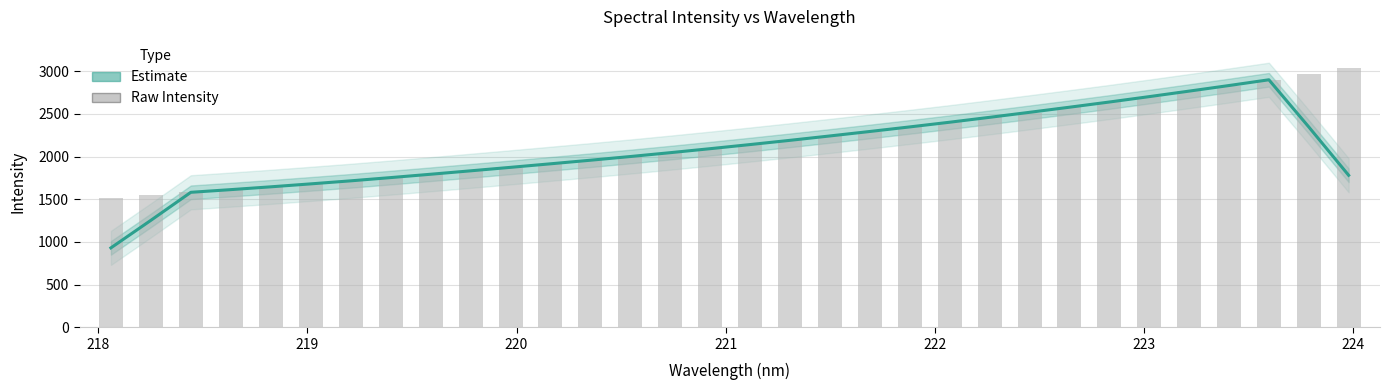

What is the average value?

2173.0